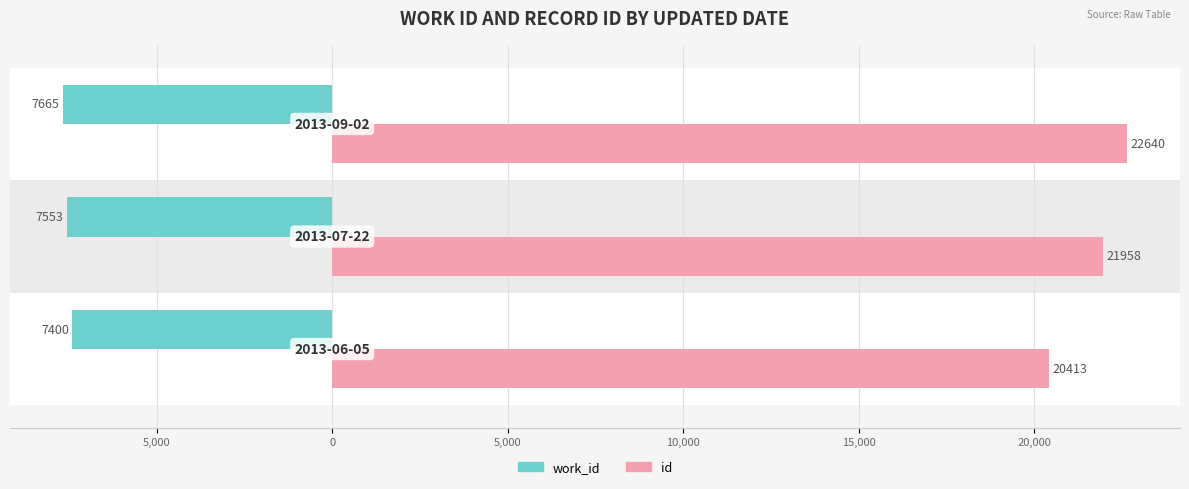

What are all the series names shown in the legend?

work_id, id